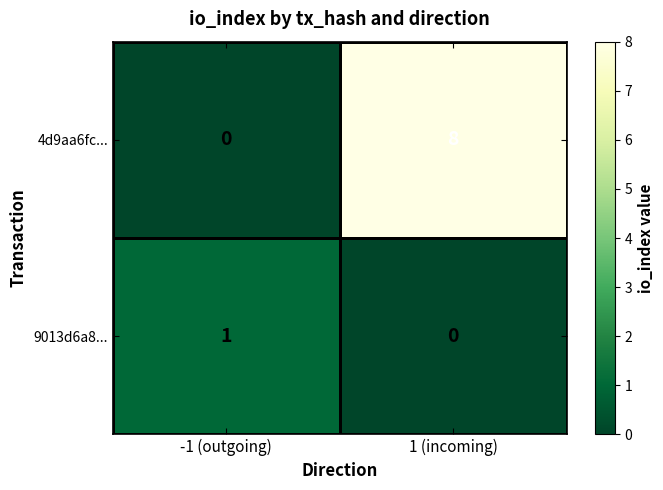

List the series in order of their peak value, lowest first.

9013d6a8..., 4d9aa6fc...